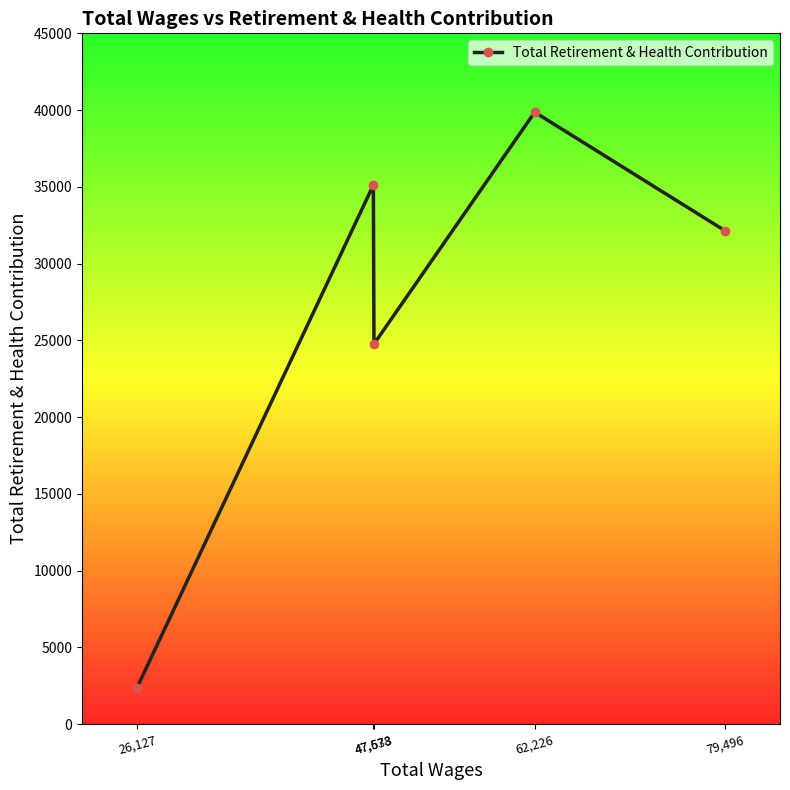

What is the value of the 1st point from the left?

2388